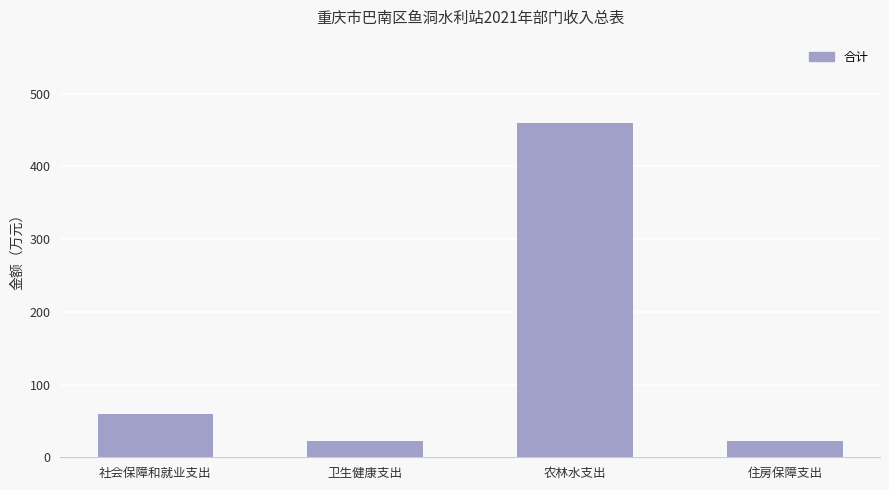

How many series are shown in this chart?

1